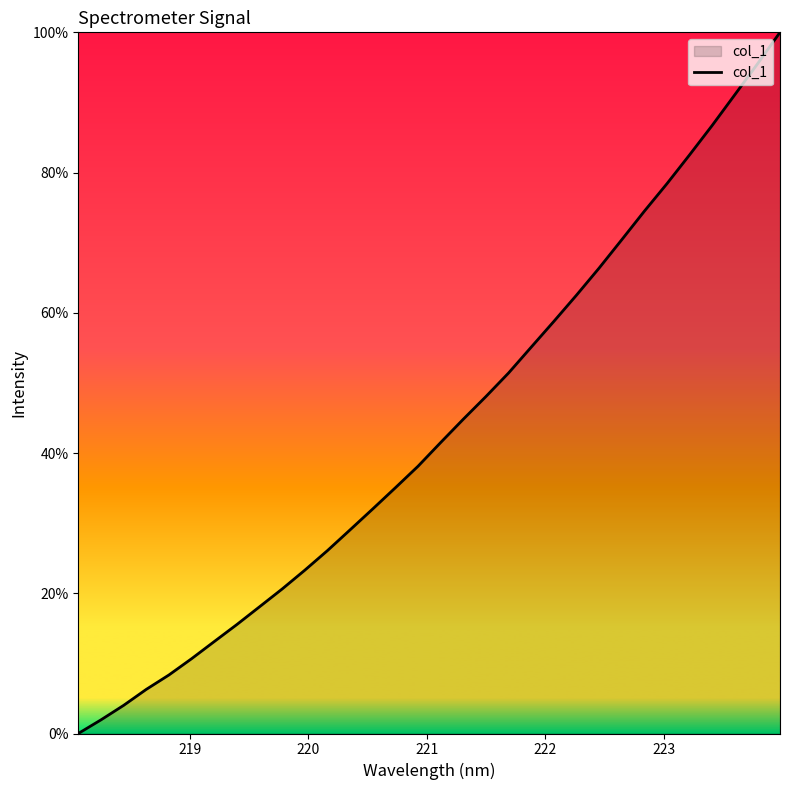

What is the difference between the maximum and minimum values?

100.0